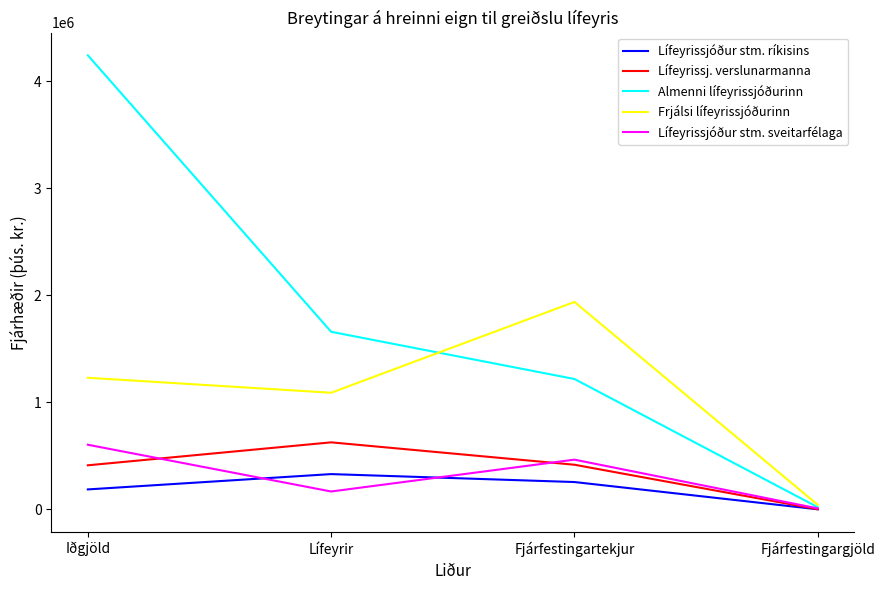

What is the difference between the Lífeyrissjóður stm. ríkisins values at Fjárfestingartekjur and Iðgjöld?

68952